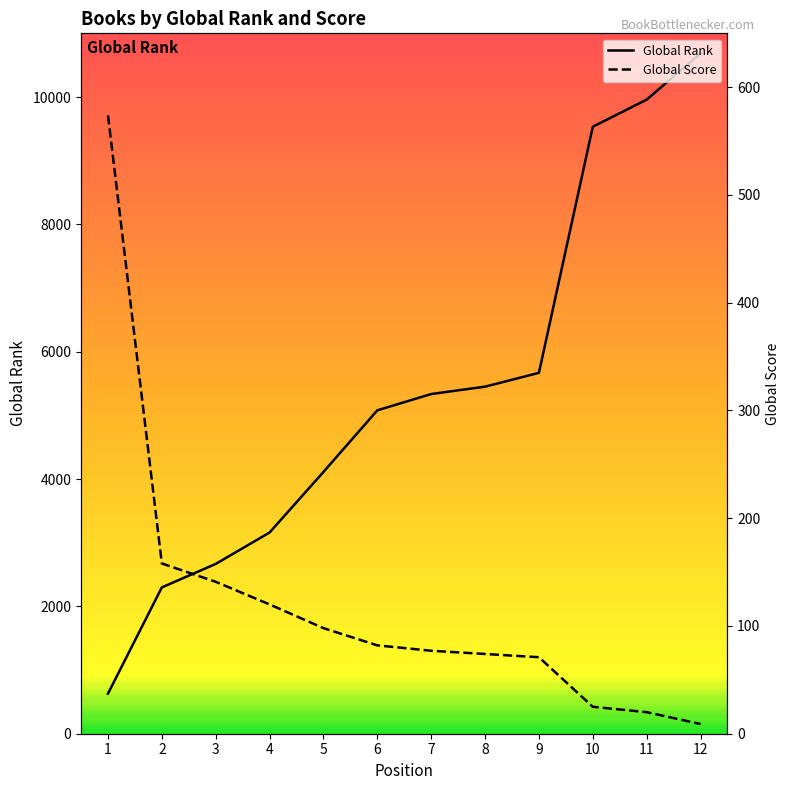

Rank the series by their average value, from lowest to highest.

Global Score, Global Rank